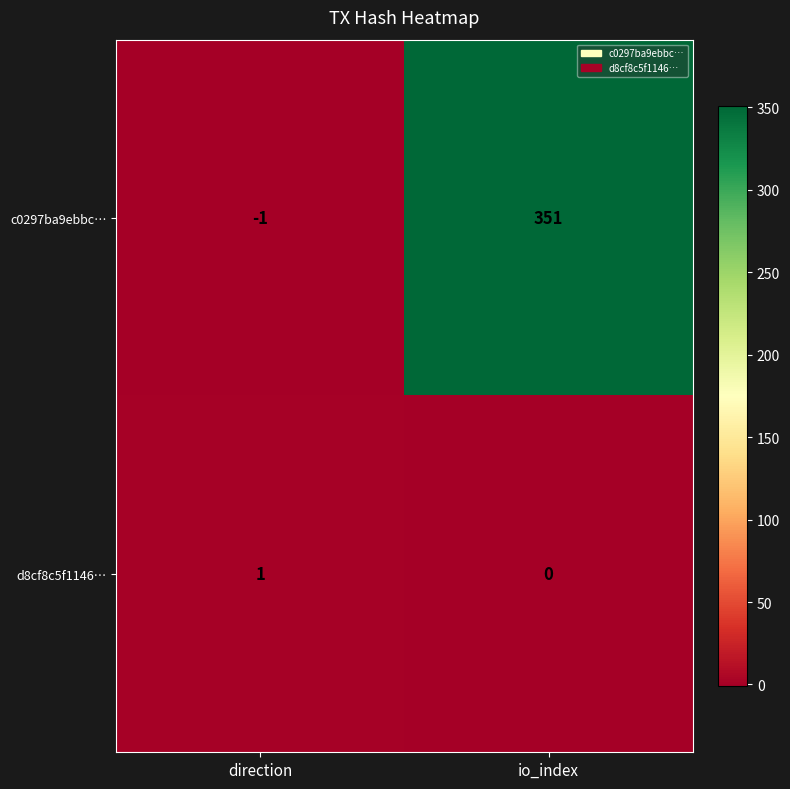

At which category does the chart reach its minimum across all series?

direction